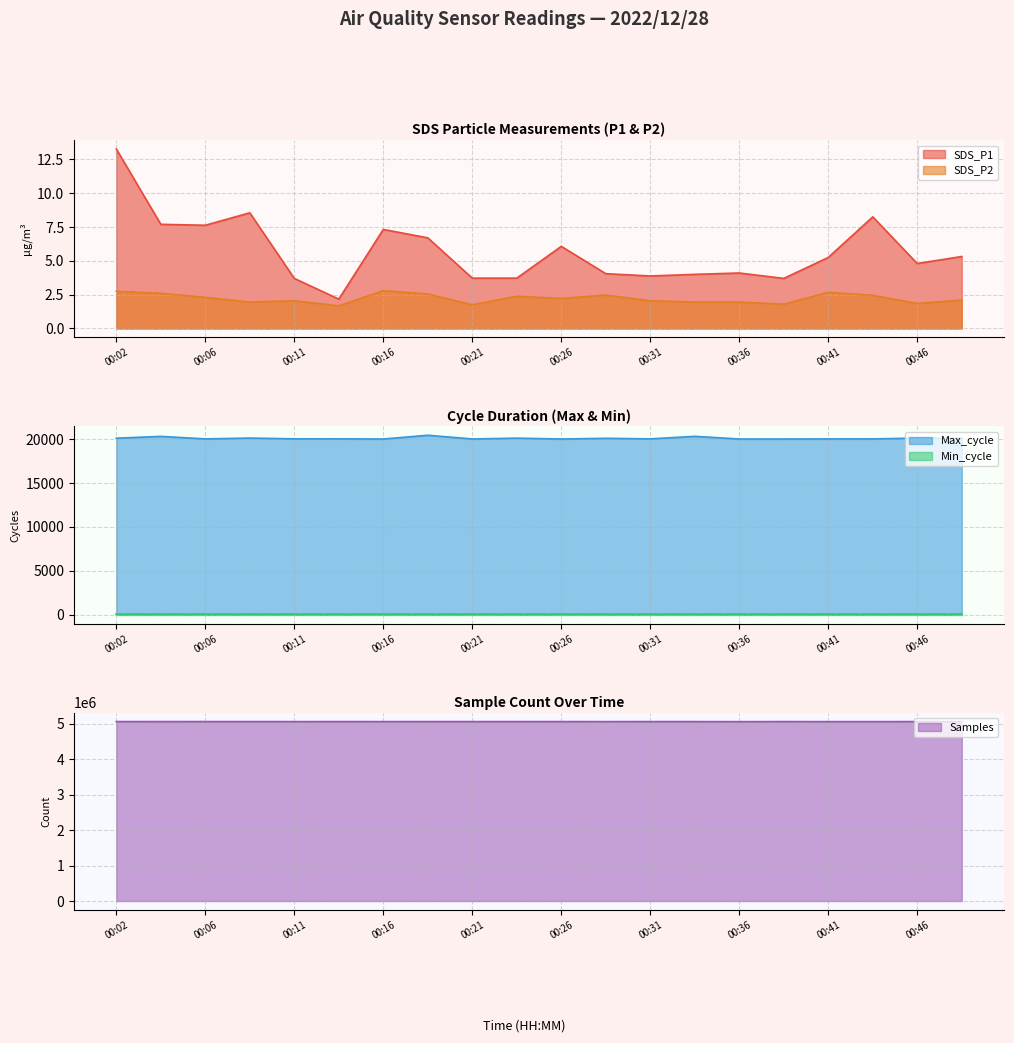

What is the minimum value for Max_cycle?

20024